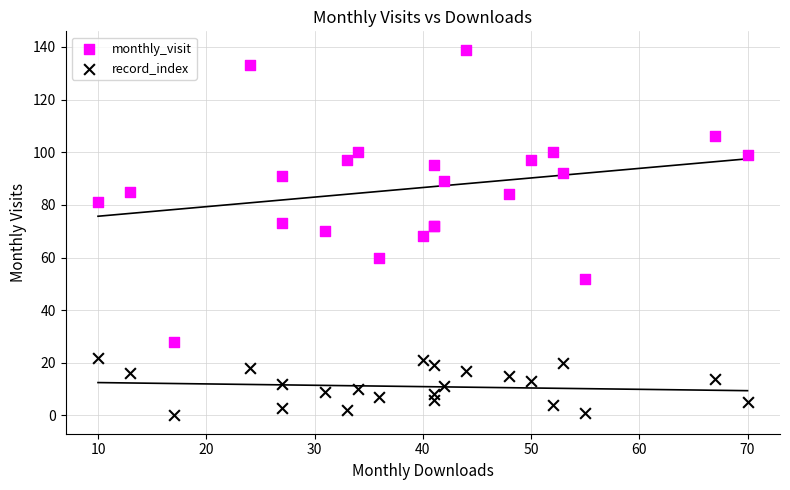

Which series contains the lowest Y value?

record_index